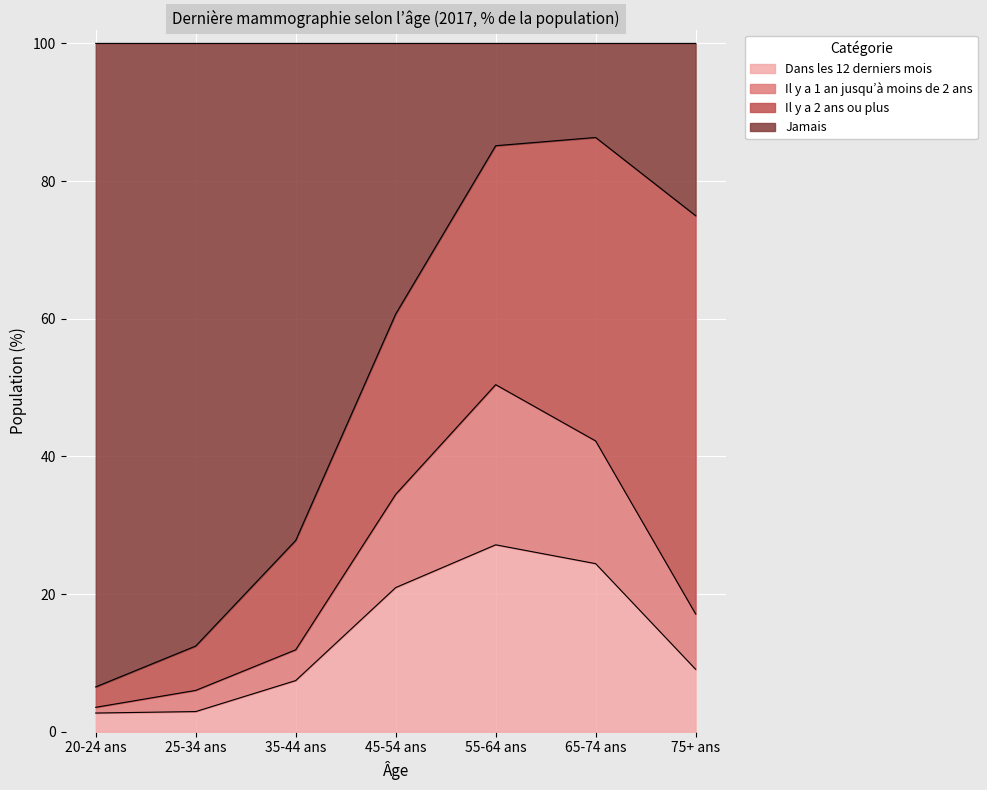

What position from the right is 55-64 ans?

3